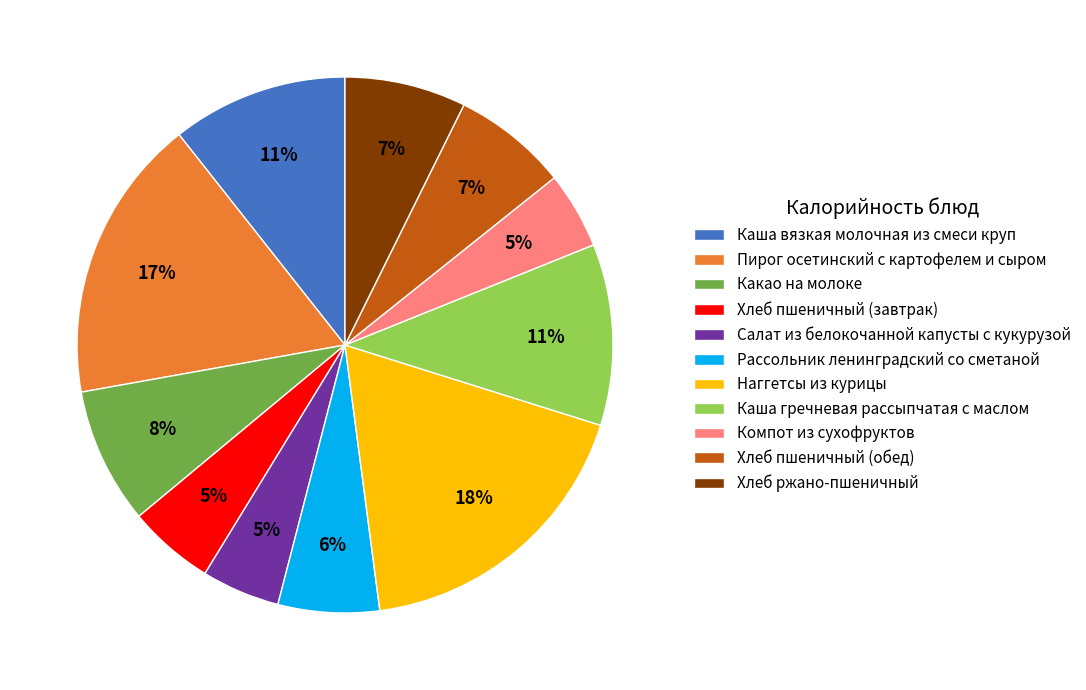

The Каша вязкая молочная из смеси круп slice represents 16% of the pie. True or false?

False